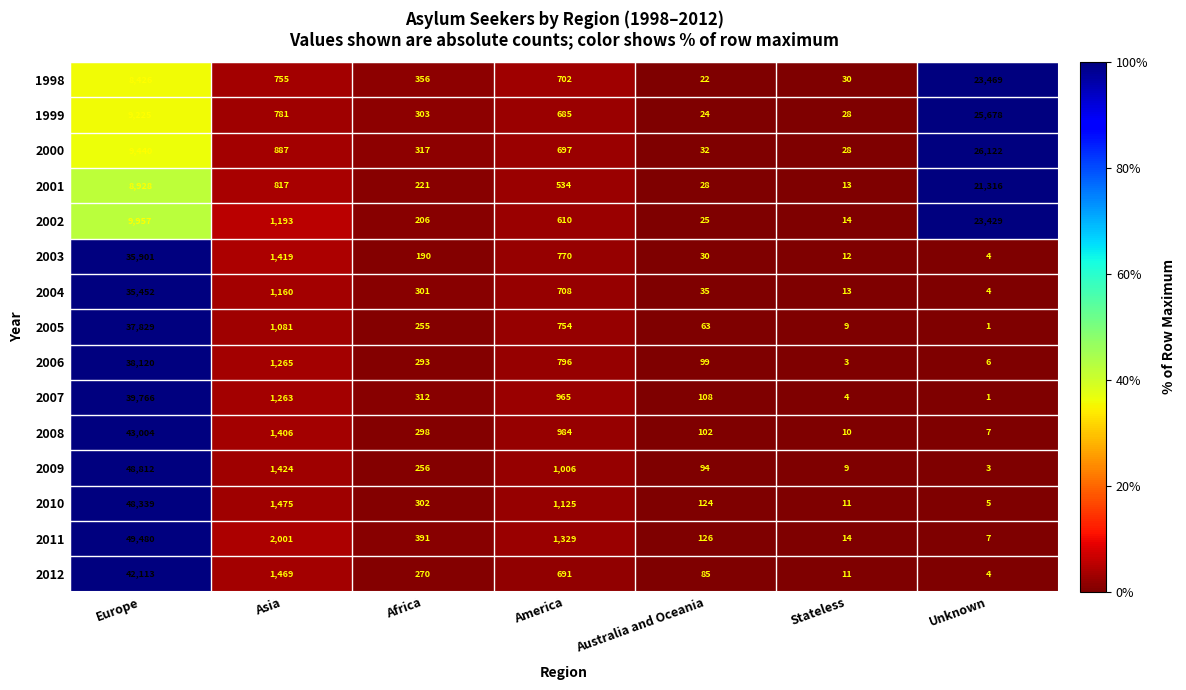

Which label corresponds to the largest value in the chart?

Europe